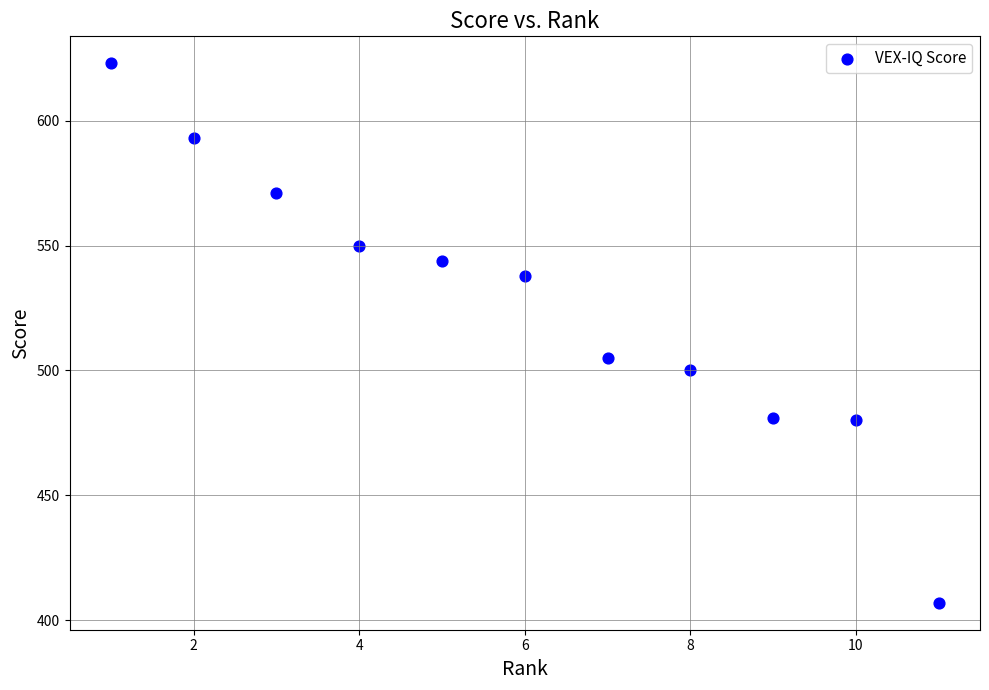

What Y value in the scatter plot is closest to 515?

505